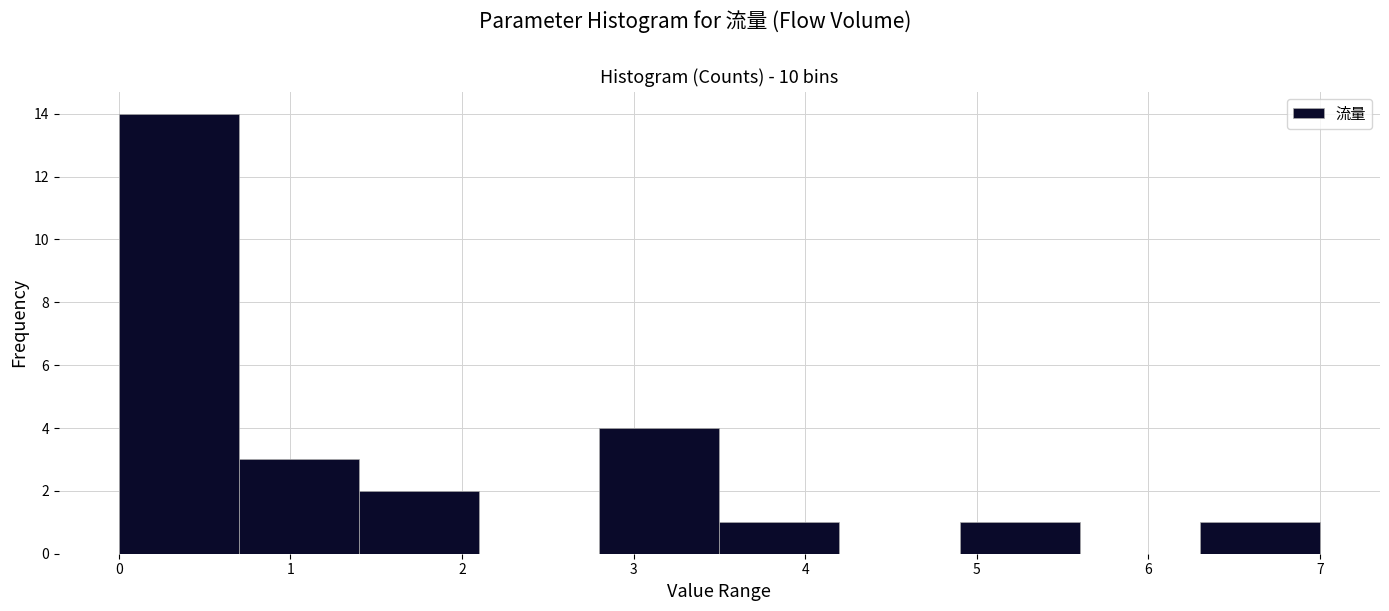

Reading left to right, transcribe this chart: for each bar, give the range it covers on the x-axis and its height. The values are not printed on the chart, so give them approximately, as read against the axis.

0.0 to 0.7: 14
0.7 to 1.4: 3
1.4 to 2.1: 2
2.1 to 2.8: 0
2.8 to 3.5: 4
3.5 to 4.2: 1
4.2 to 4.9: 0
4.9 to 5.6: 1
5.6 to 6.3: 0
6.3 to 7.0: 1